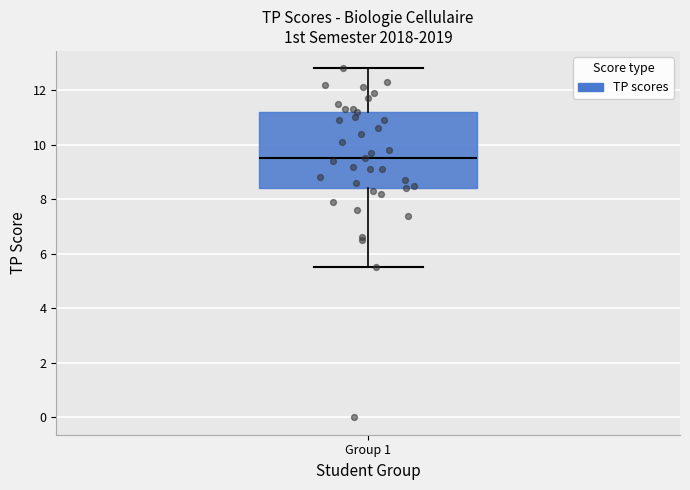

Read this box plot against the y-axis: the position of the median line, the range covered by the box, and the ends of both whiskers. The values are not printed on the chart, so give them approximately, as read against the axis.

median 9.6, box 8.4 to 11.2, whiskers 5.6 to 12.8